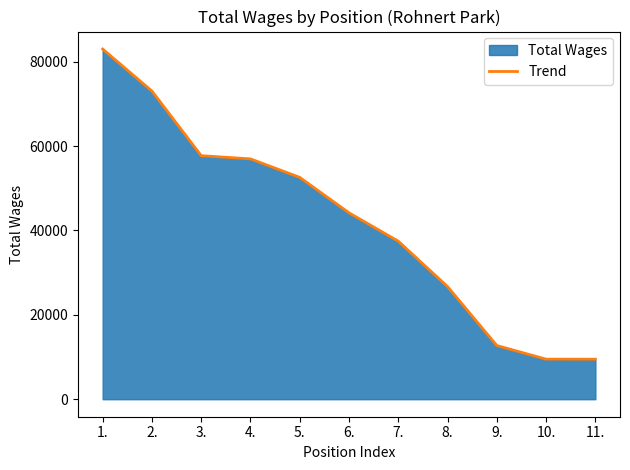

Is it true that the value at 5. is 30972?

False